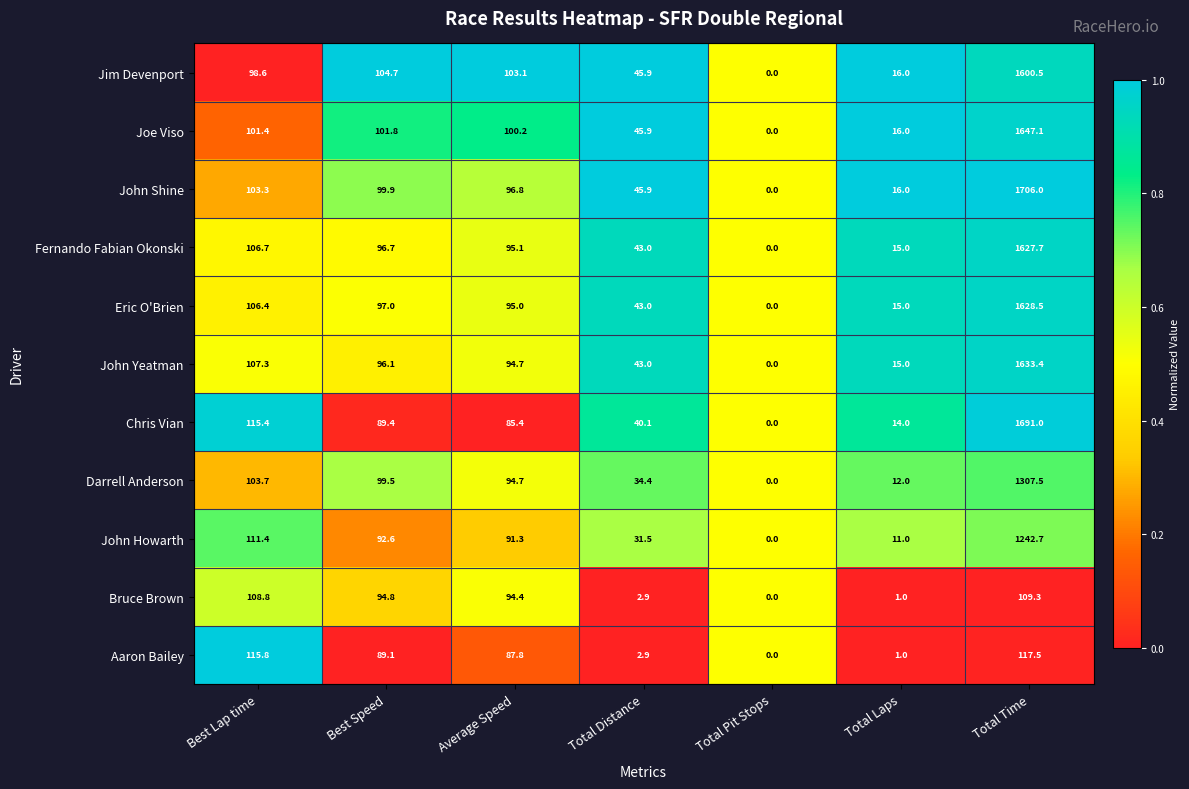

What is the difference between the maximum and minimum values in the Chris Vian series?

1691.0